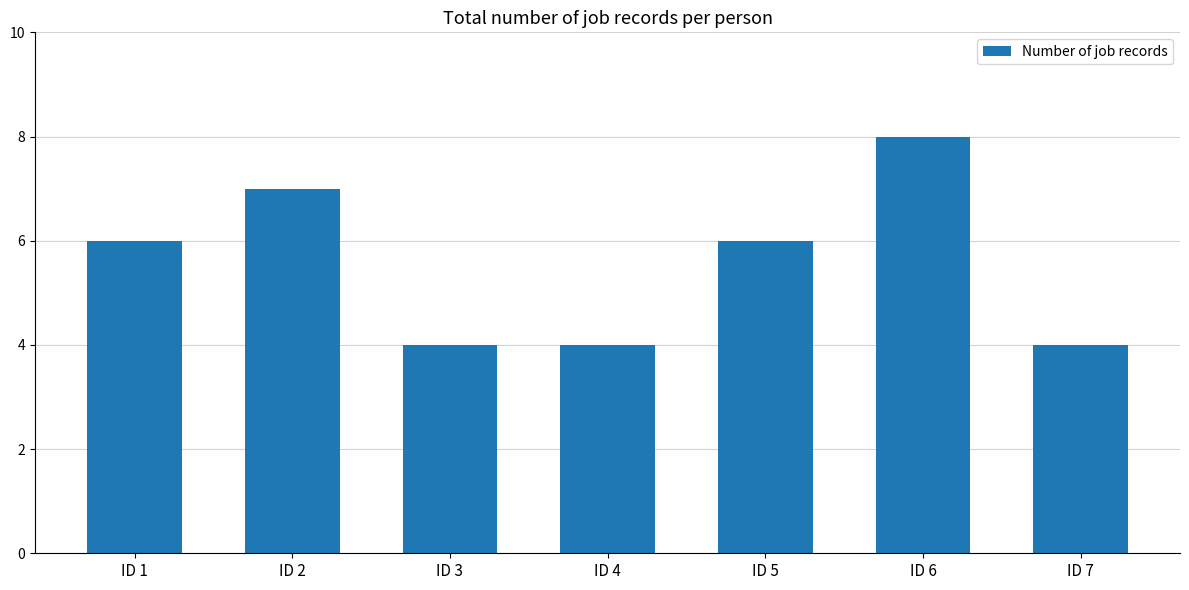

Which category has the highest value across all series?

ID 6